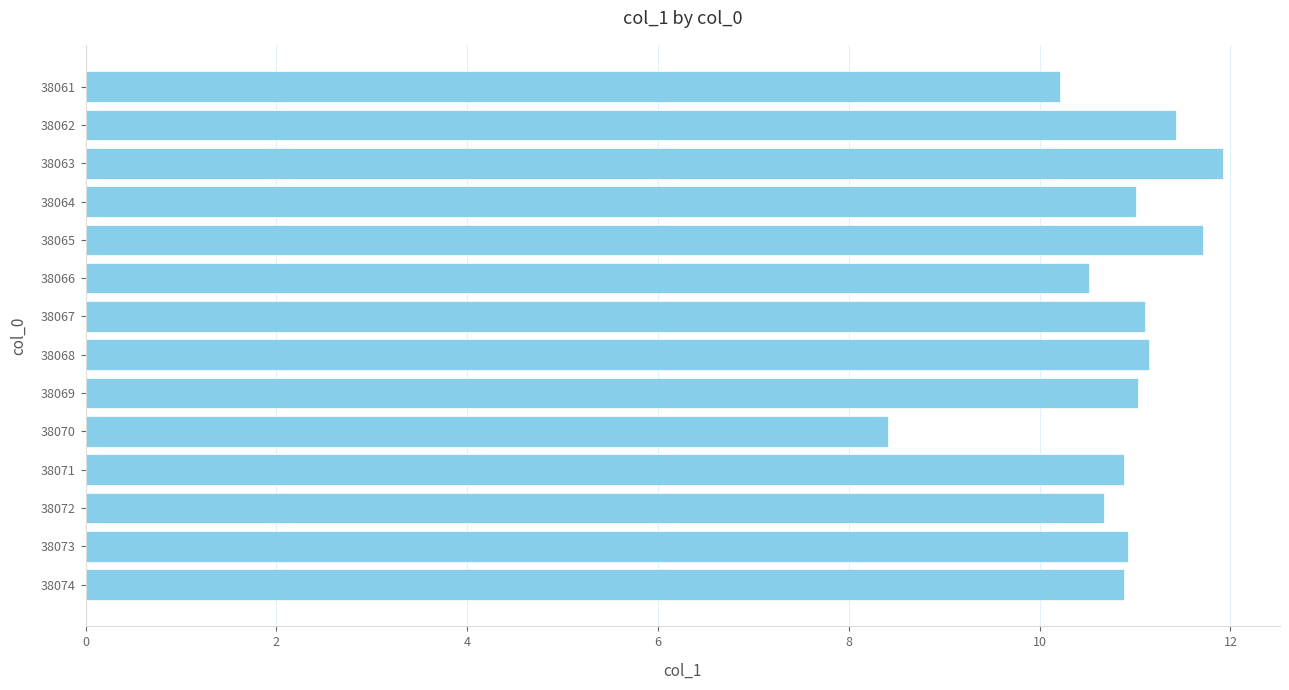

Which label corresponds to the smallest value in the chart?

38070